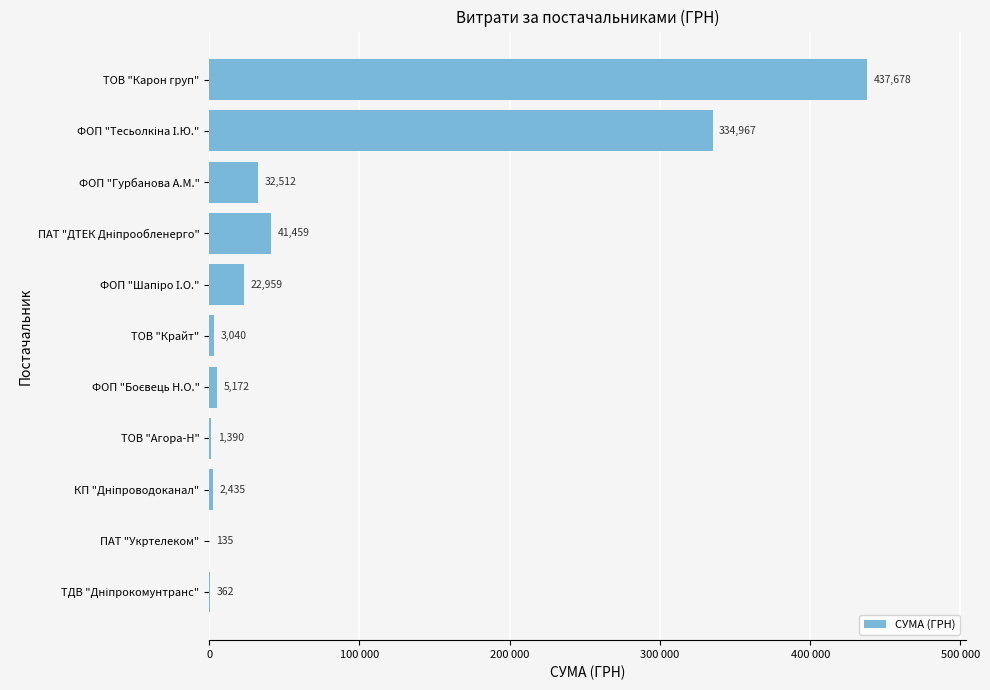

Are the bars horizontal?

Yes